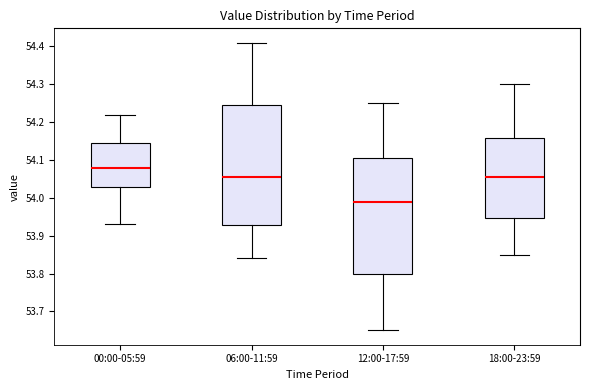

Which box's median line is the highest?

00:00-05:59